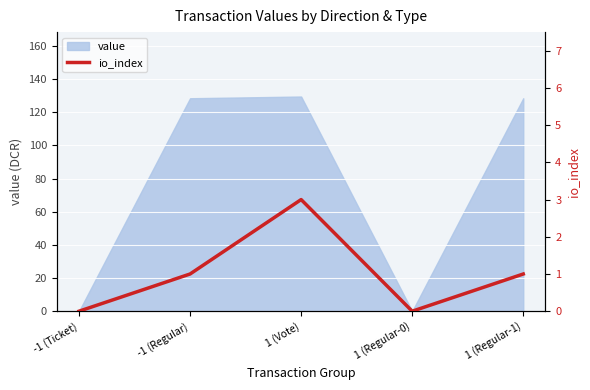

List the labels in order of value, smallest first.

-1 (Ticket), 1 (Regular-0), -1 (Regular), 1 (Regular-1), 1 (Vote)